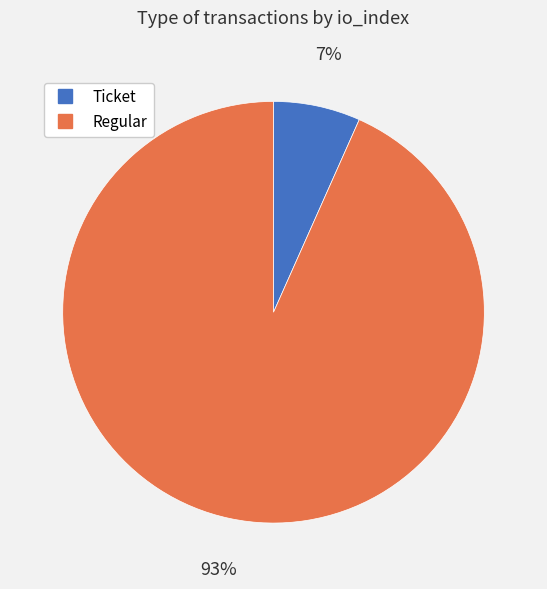

How many slices are in this pie chart?

2